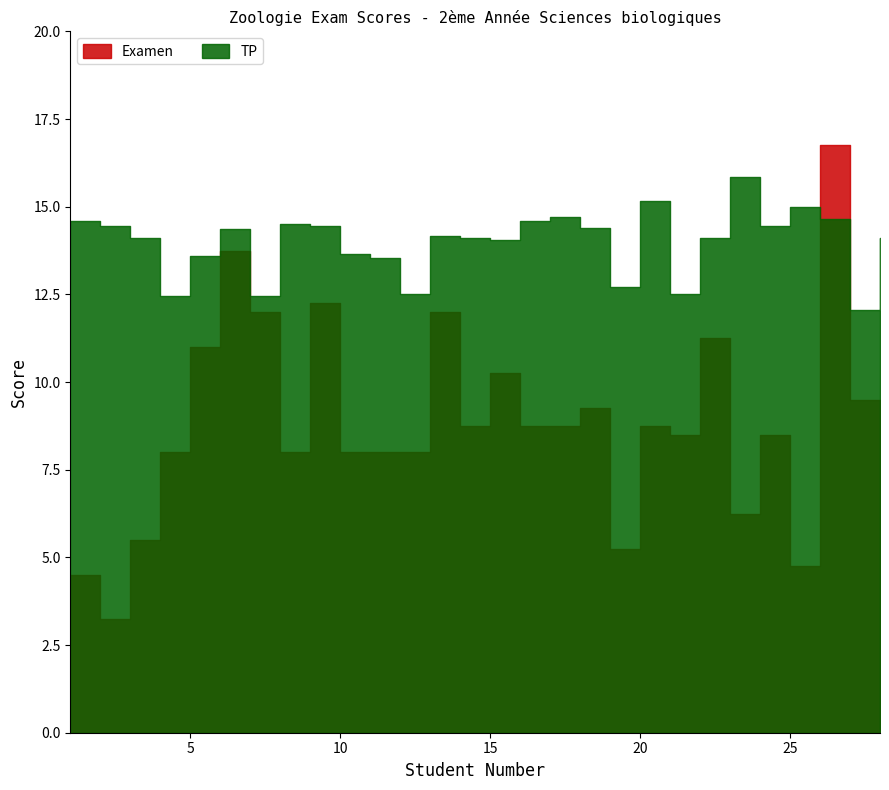

What is the minimum value for Examen?

3.2